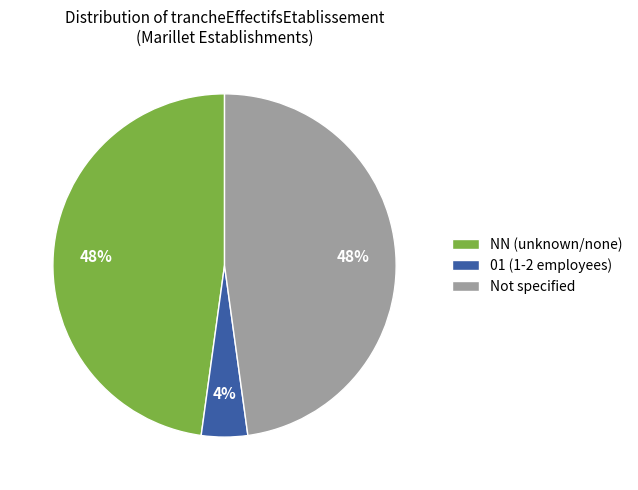

To the nearest percent, what is the combined percentage of 01 (1-2 employees) and NN (unknown/none)?

52%